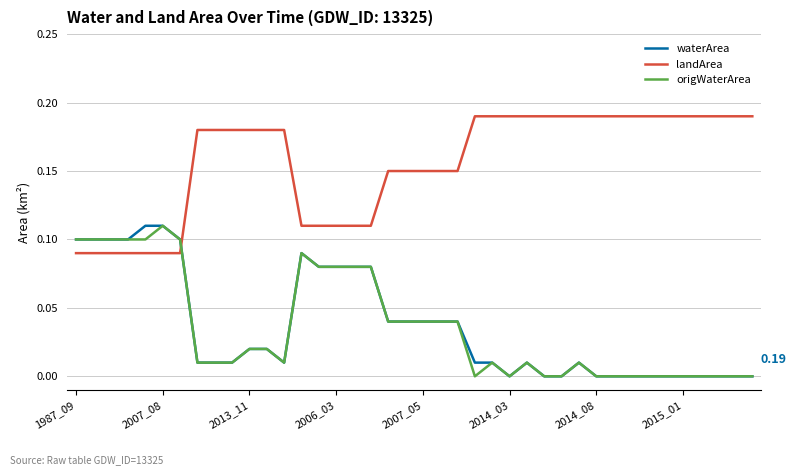

How many lines are shown in the chart?

3